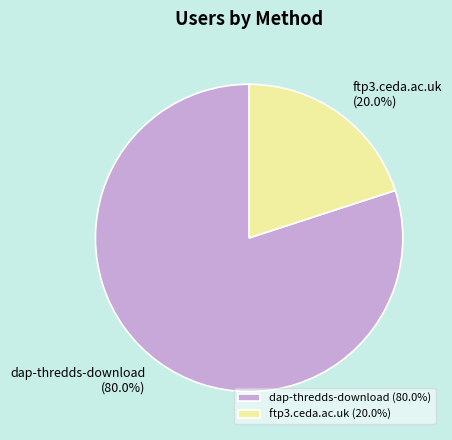

What portion of the pie excludes dap-thredds-download?

20.0%